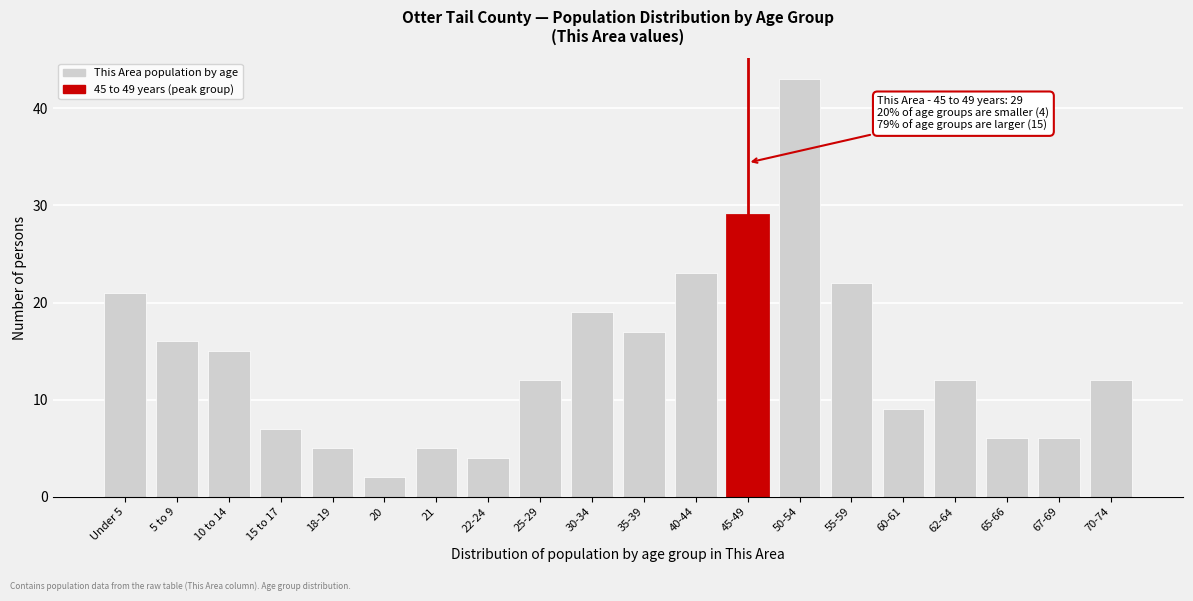

Reading left to right, list all the values displayed in this chart.

Under 5=21	5 to 9=16	10 to 14=15	15 to 17=7	18-19=5	20=2	21=5	22-24=4	25-29=12	30-34=19	35-39=17	40-44=23	45-49=29	50-54=43	55-59=22	60-61=9	62-64=12	65-66=6	67-69=6	70-74=12